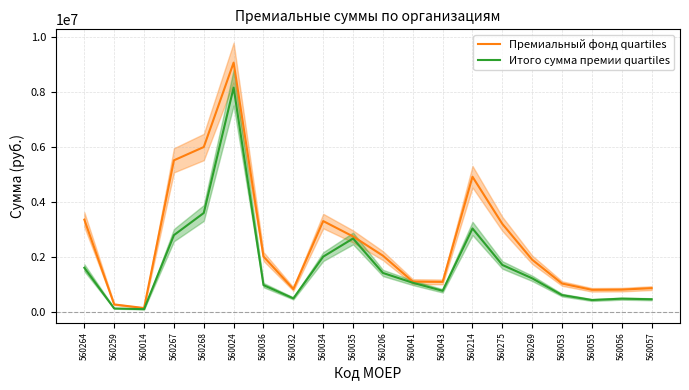

What are all the series names shown in the legend?

Премиальный фонд quartiles, Итого сумма премии quartiles